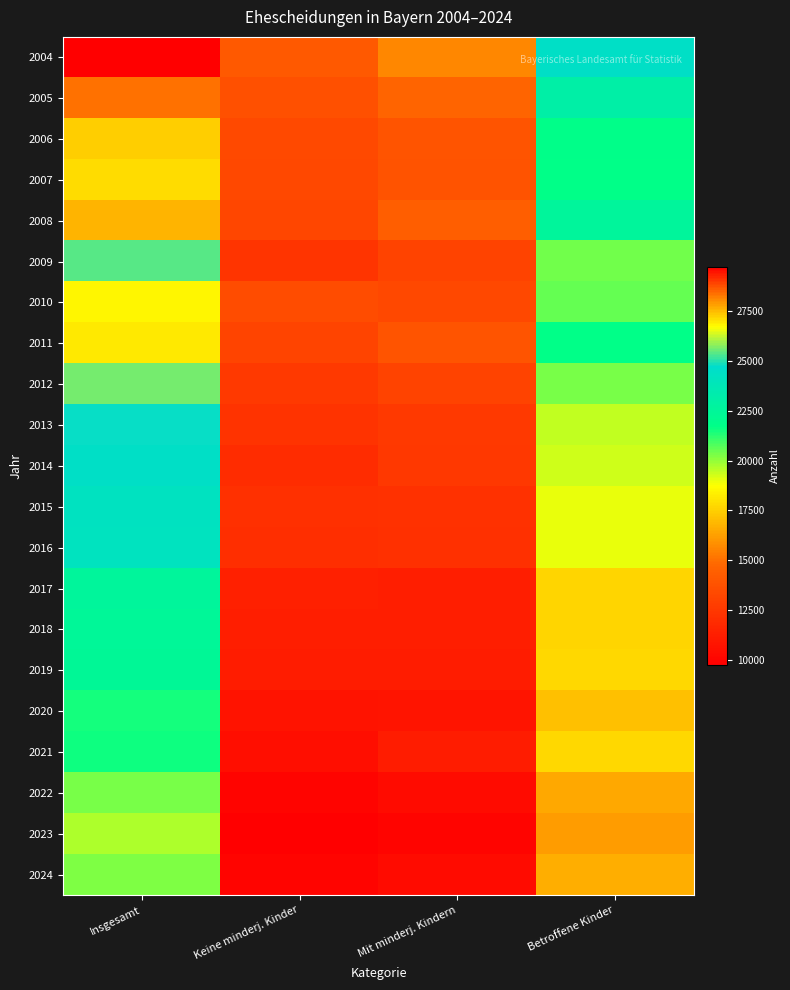

Rank the series at Keine minderj. Kinder from lowest to highest value.

2023, 2024, 2022, 2021, 2020, 2019, 2018, 2017, 2014, 2016, 2015, 2013, 2009, 2012, 2011, 2008, 2007, 2006, 2010, 2005, 2004